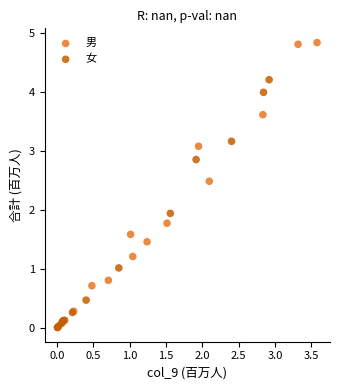

Which series reaches the maximum Y coordinate?

男